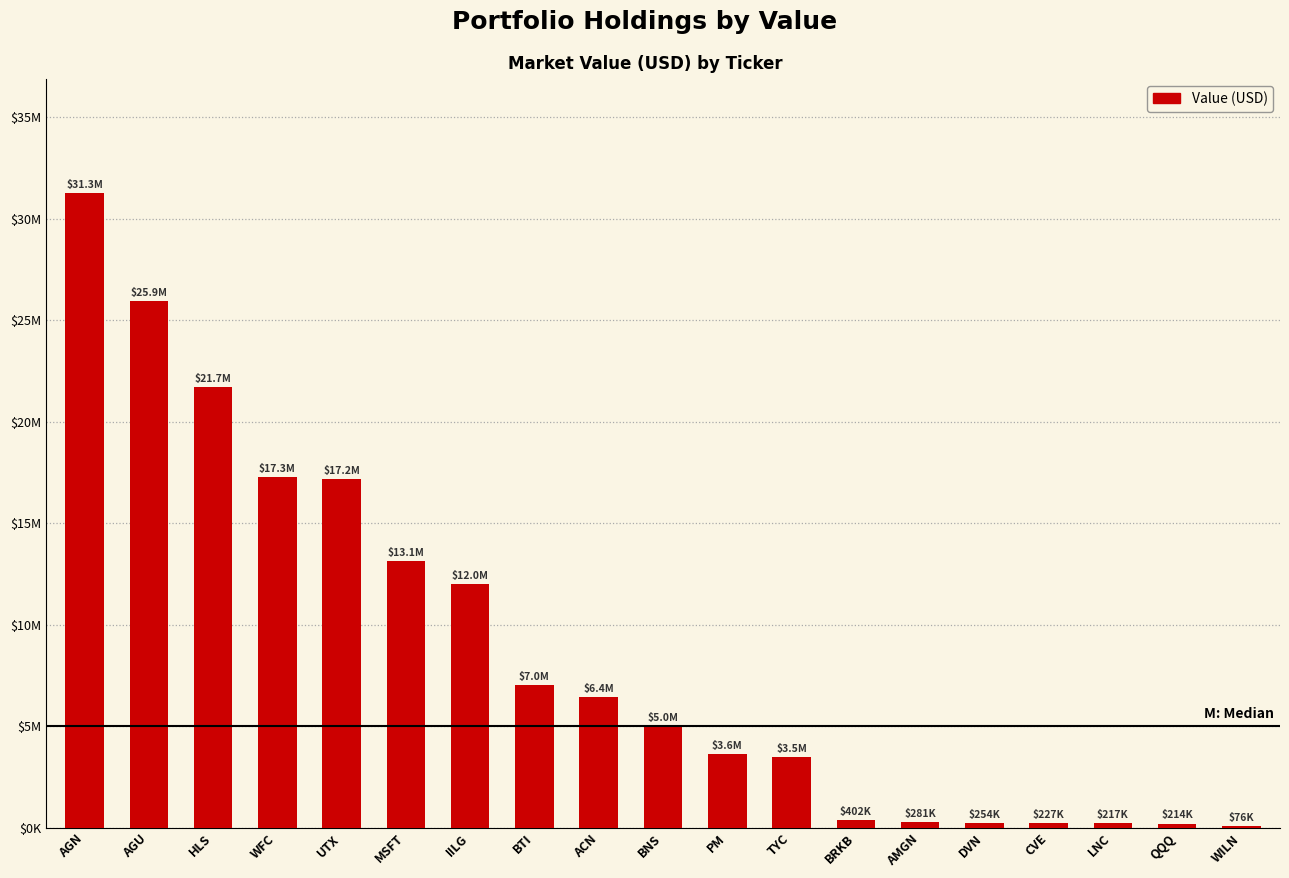

What is the change in value from AGU to WFC?

-8642000